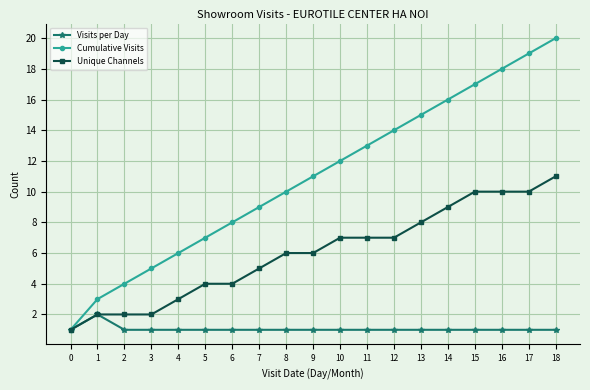

What is the lowest value of the Visits per Day series?

1